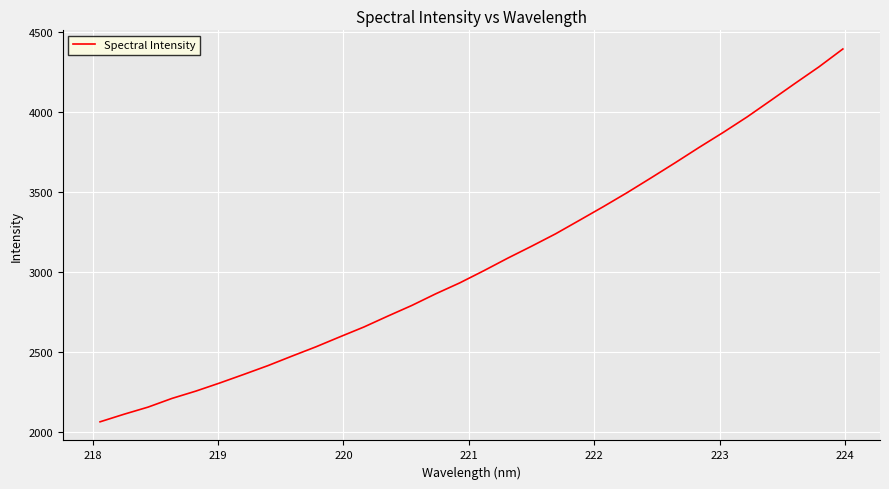

What is the smallest value displayed?

2066.4